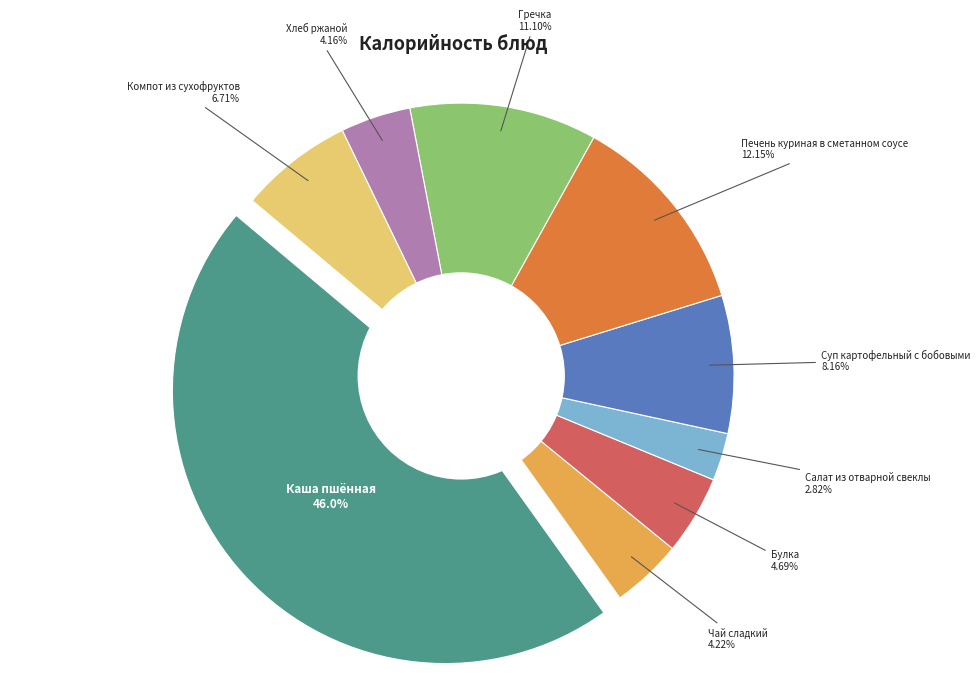

True or false: Компот из сухофруктов accounts for 1% of the total.

False